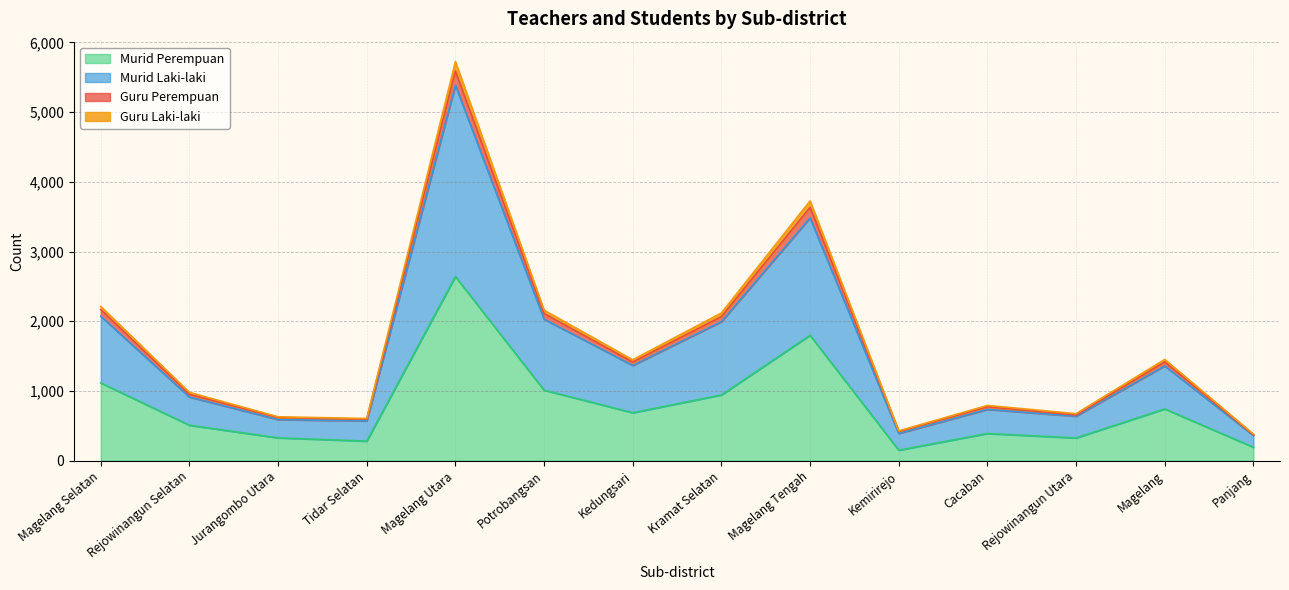

At which label does Murid Perempuan reach its peak?

Magelang Utara